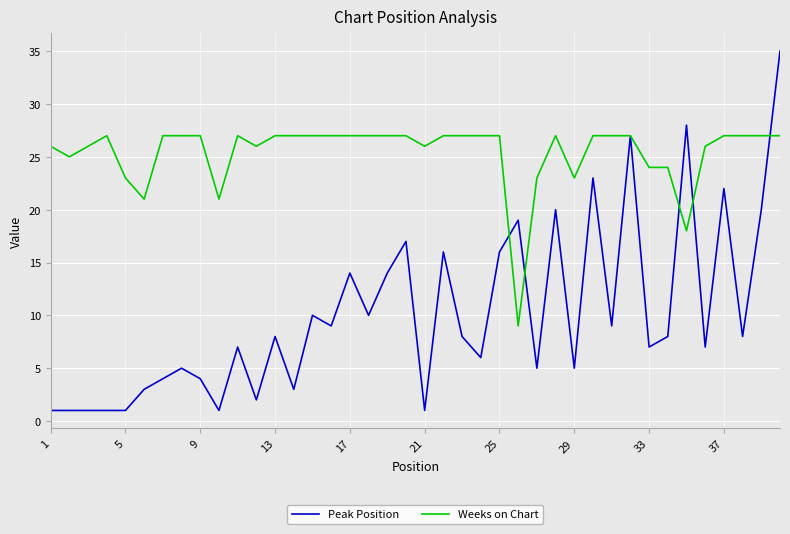

What is the average value of the Peak Position series?

10